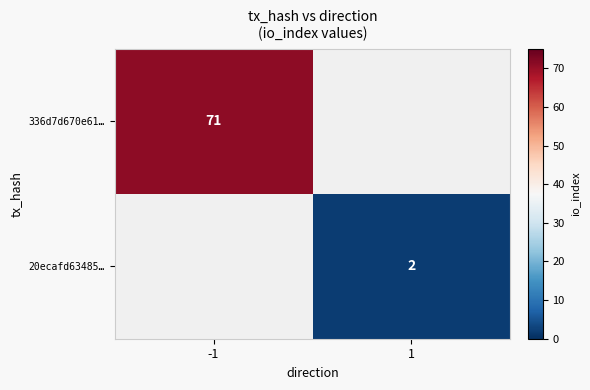

True or false: 20ecafd63485… has a value of 1 at 1.

False